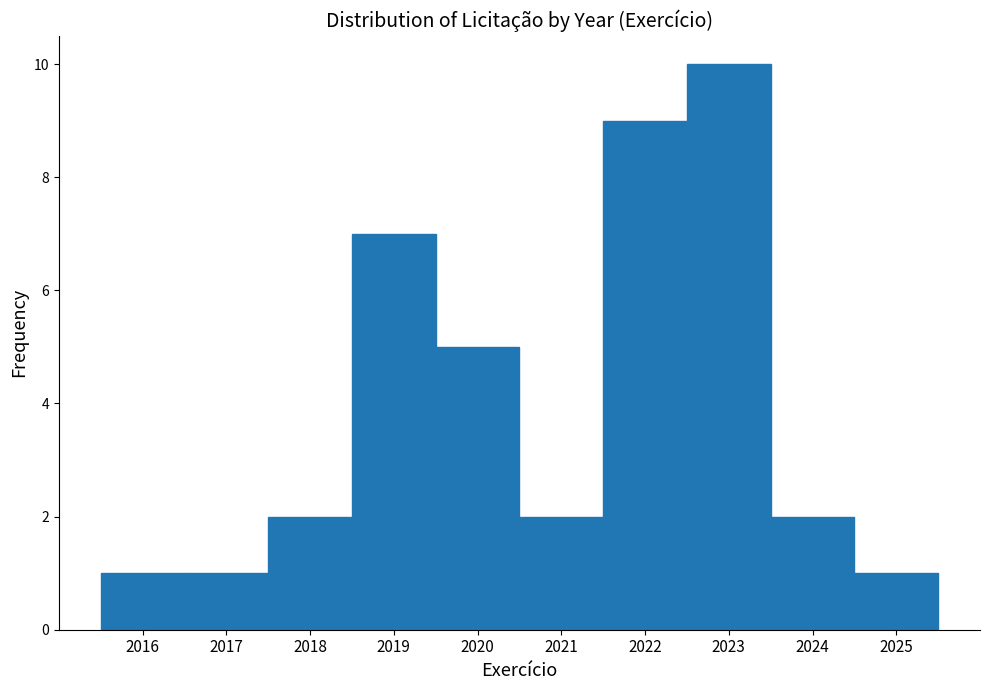

Over which range of the x-axis is the bar tallest?

2022.5 to 2023.5